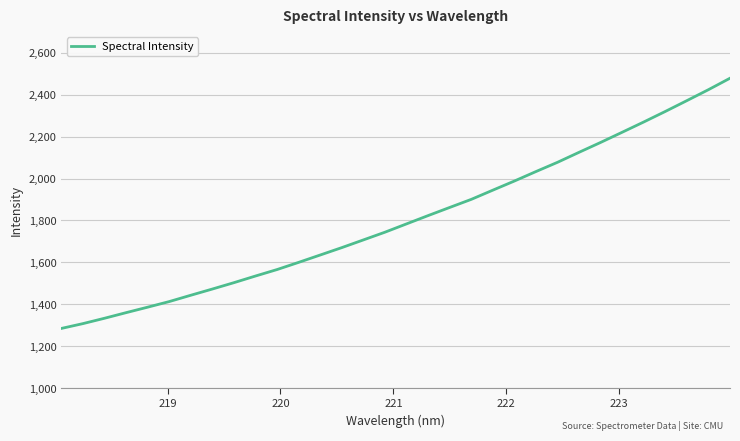

What is the minimum value shown in the chart?

1285.1